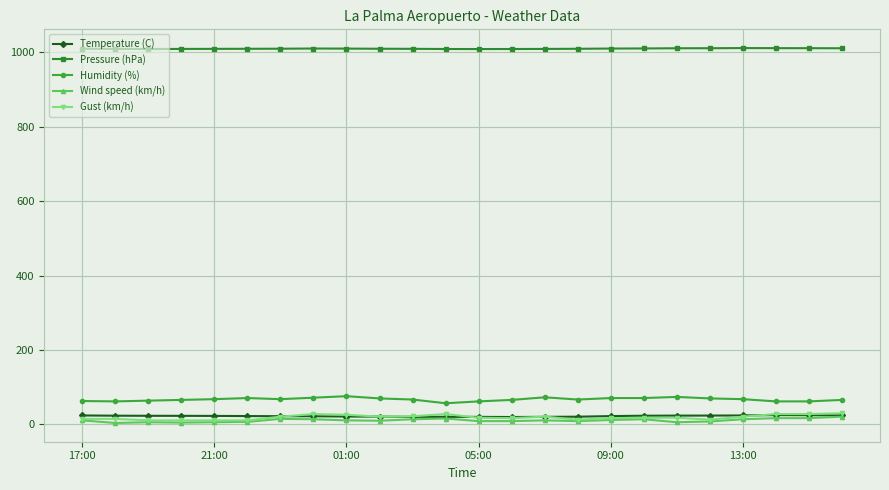

True or false: Wind speed (km/h) has more than 0 interior local peaks.

True